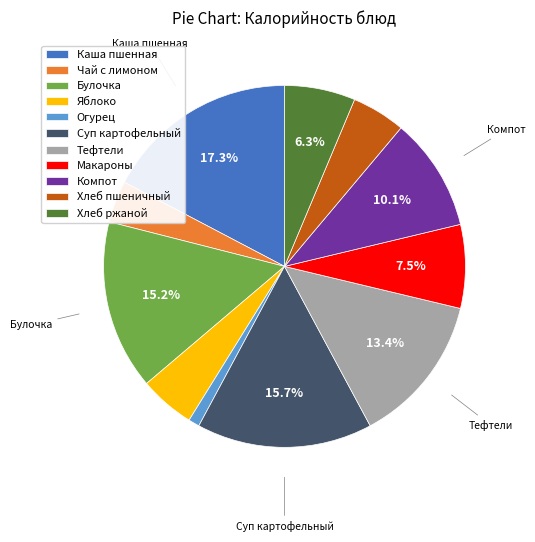

Is there any slice that represents more than half of the pie?

No